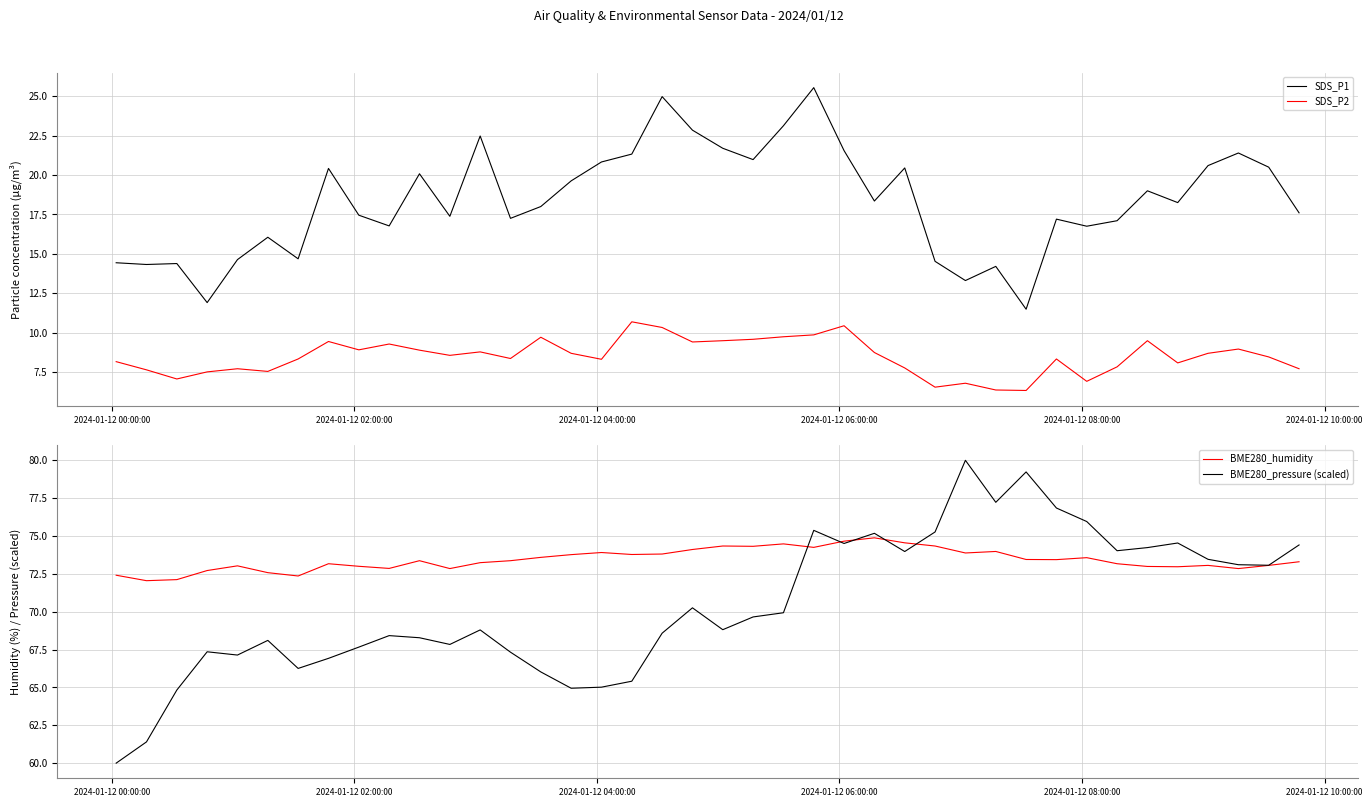

What is the highest value of the SDS_P1 series?

25.6